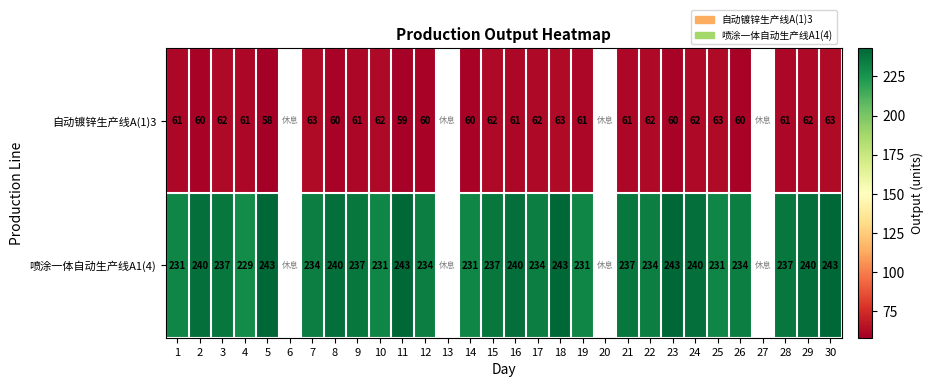

What is the sum of the 喷涂一体自动生产线A1(4) values at 9 and 29?

477